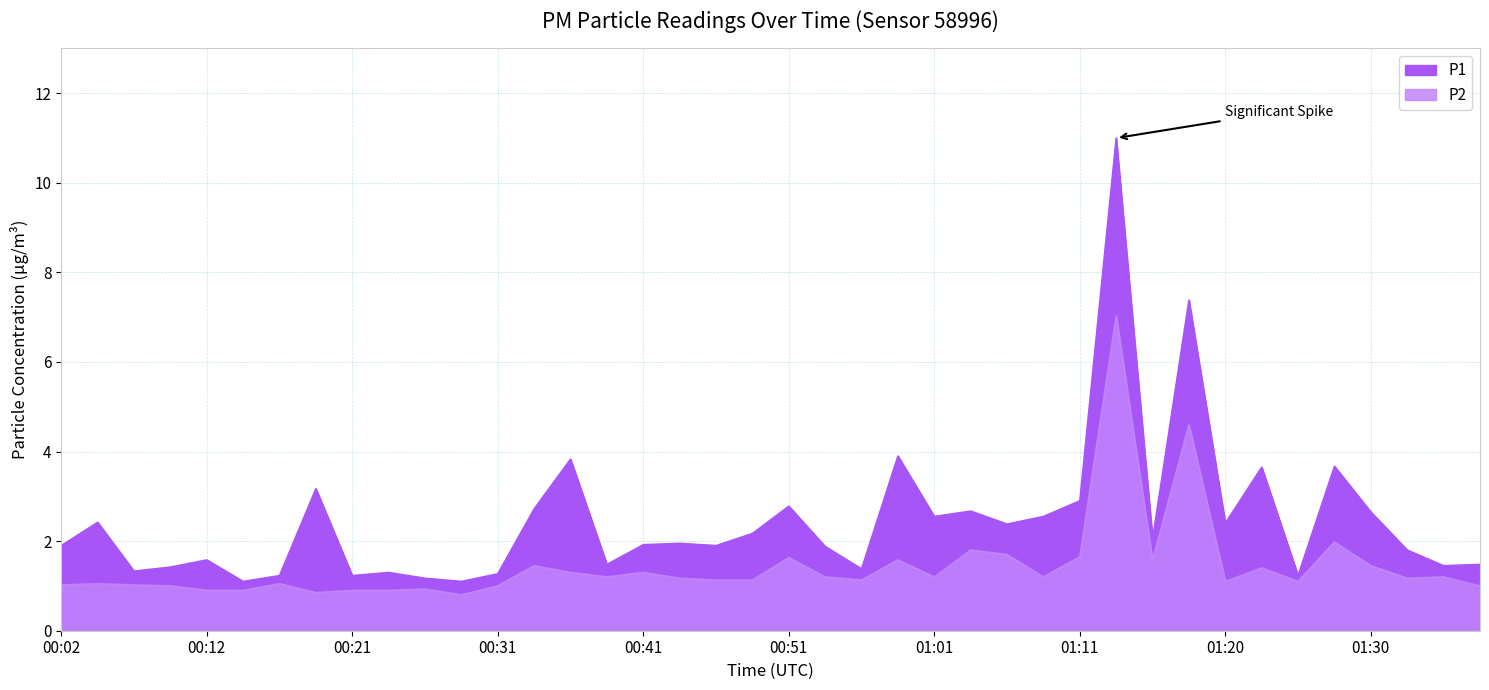

Reading right to left, what are all the values shown in this chart?

P1: 1.5	1.4	1.8	2.6	3.7	1.2	3.6	2.4	7.4	2.0	11.0	2.9	2.5	2.4	2.7	2.5	3.9	1.4	1.9	2.8	2.2	1.9	1.9	1.9	1.5	3.8	2.7	1.3	1.1	1.2	1.3	1.2	3.2	1.2	1.1	1.6	1.4	1.3	2.4	1.9
P2: 1.0	1.2	1.2	1.4	2.0	1.1	1.4	1.1	4.6	1.6	7.0	1.6	1.2	1.7	1.8	1.2	1.6	1.1	1.2	1.6	1.1	1.1	1.2	1.3	1.2	1.3	1.4	1.0	0.8	0.9	0.9	0.9	0.8	1.1	0.9	0.9	1.0	1.0	1.1	1.0